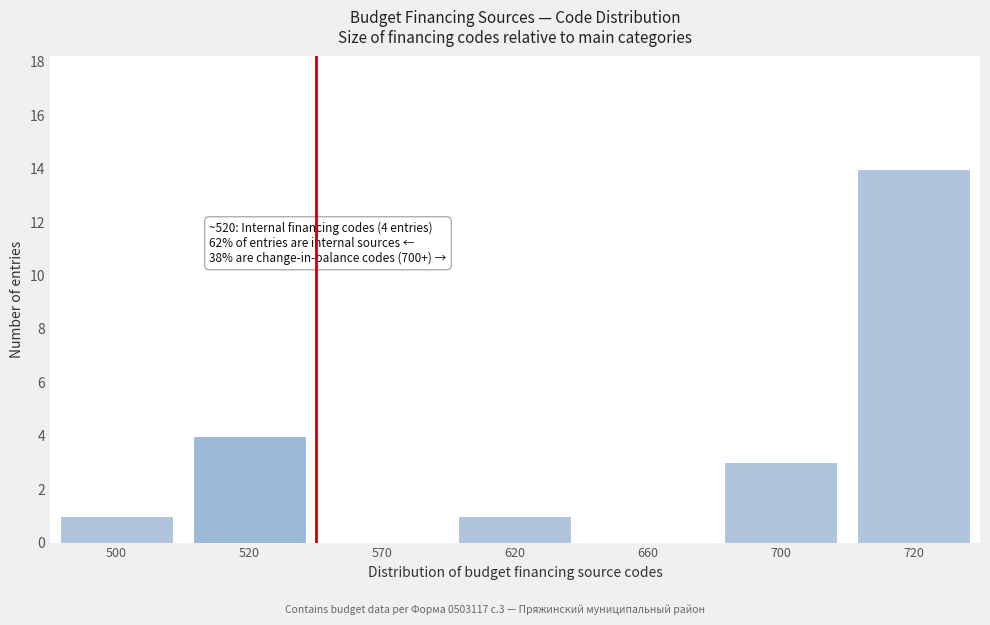

Reading left to right, extract all data points from this chart.

500=1	520=4	570=0	620=1	660=0	700=3	720=14